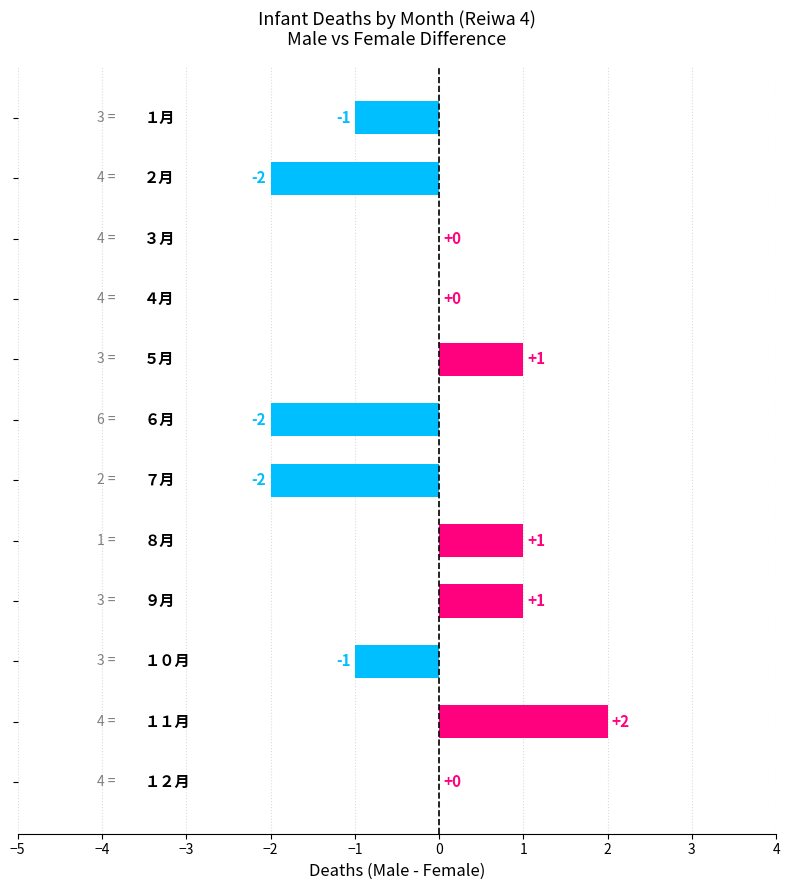

How many values are between -1 and 1?

8